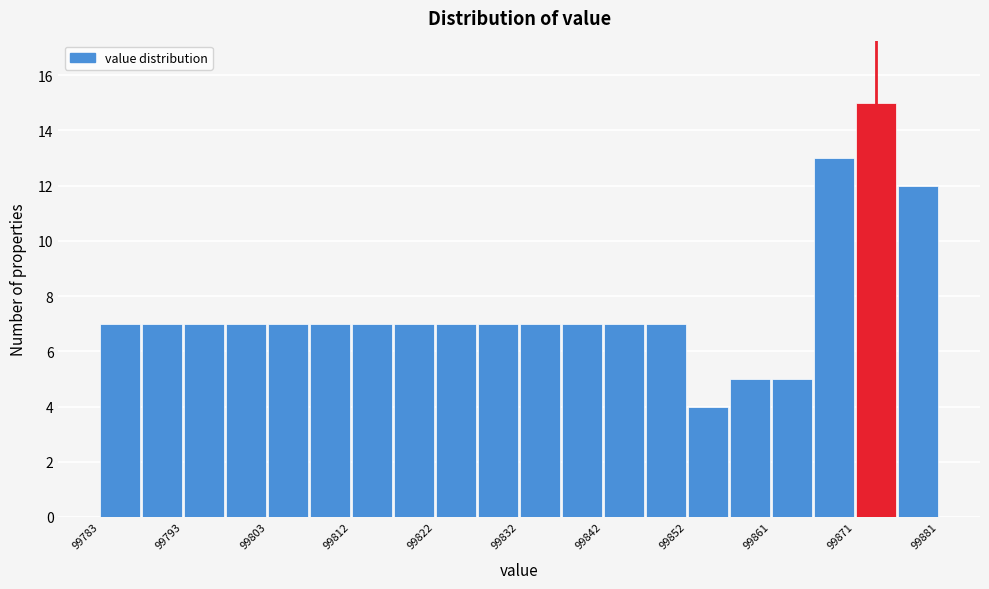

How tall is the bar that spans 99788 to 99793 on the x-axis? Neither the bar edges nor the heights are printed on the chart, so give them approximately, as read against the axes.

7